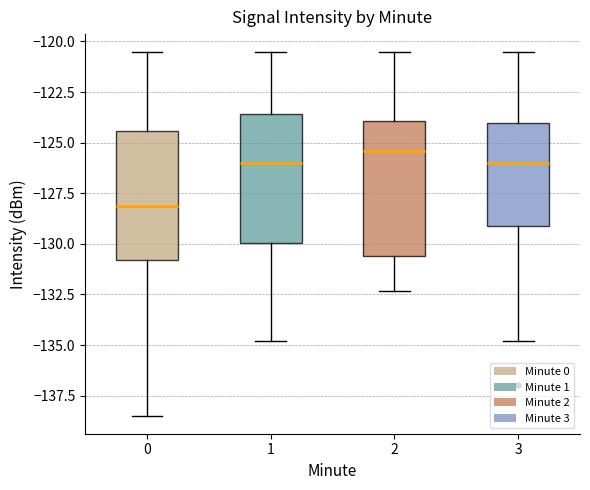

Reading left to right, transcribe this box plot: for each box, give where its median line is, the range the box spans, and where its two whiskers end, as read against the y-axis. The values are not printed on the chart, so give them approximately, as read against the axis.

0: median -128.0, box -131.0 to -124.5, whiskers -138.5 to -120.5
1: median -126.0, box -130.0 to -123.5, whiskers -135.0 to -120.5
2: median -125.5, box -130.5 to -124.0, whiskers -132.5 to -120.5
3: median -126.0, box -129.0 to -124.0, whiskers -135.0 to -120.5